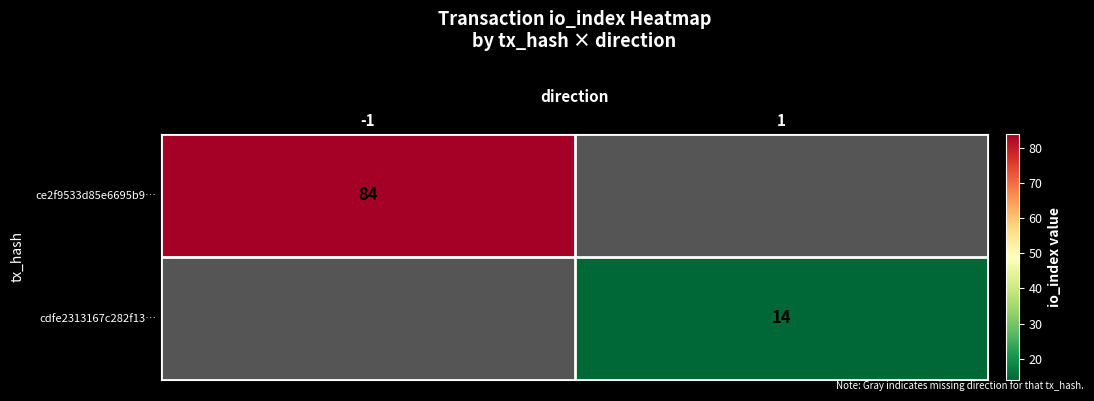

The ce2f9533d85e6695b9… series shows 121 at -1. True or false?

False